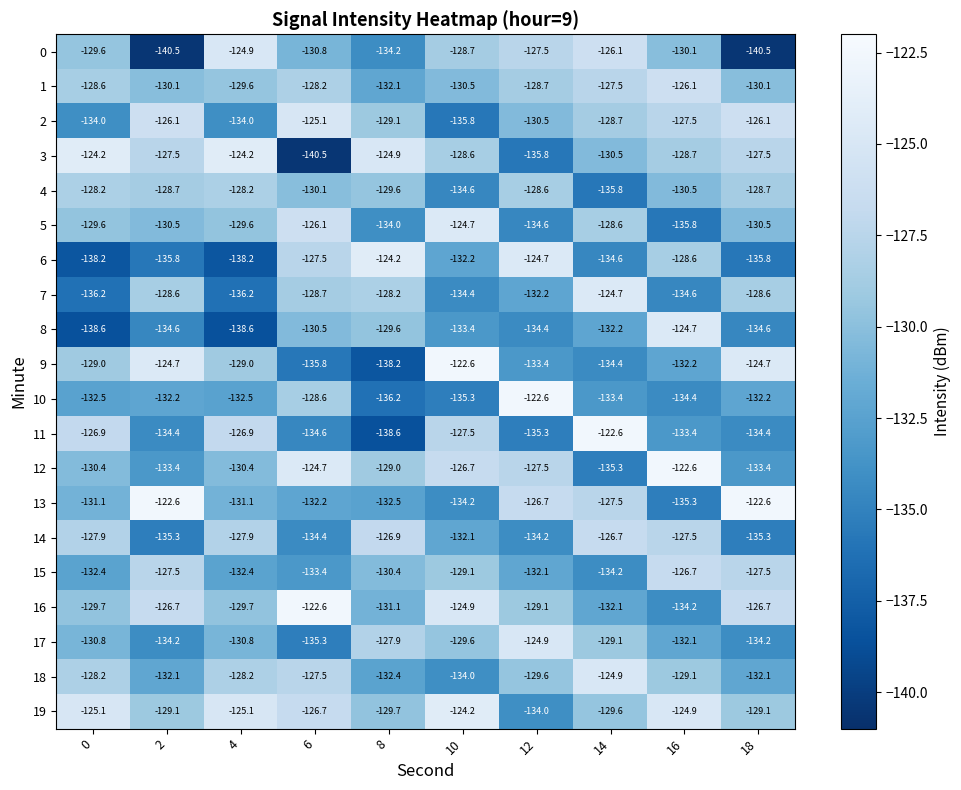

What is the minimum value shown in the chart?

-140.5